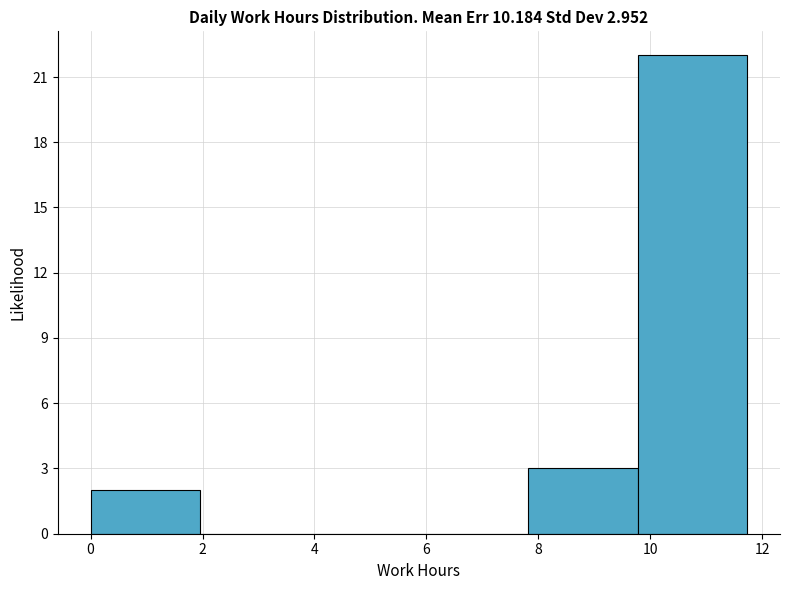

Over which range of the x-axis is the bar tallest?

9.8 to 11.8